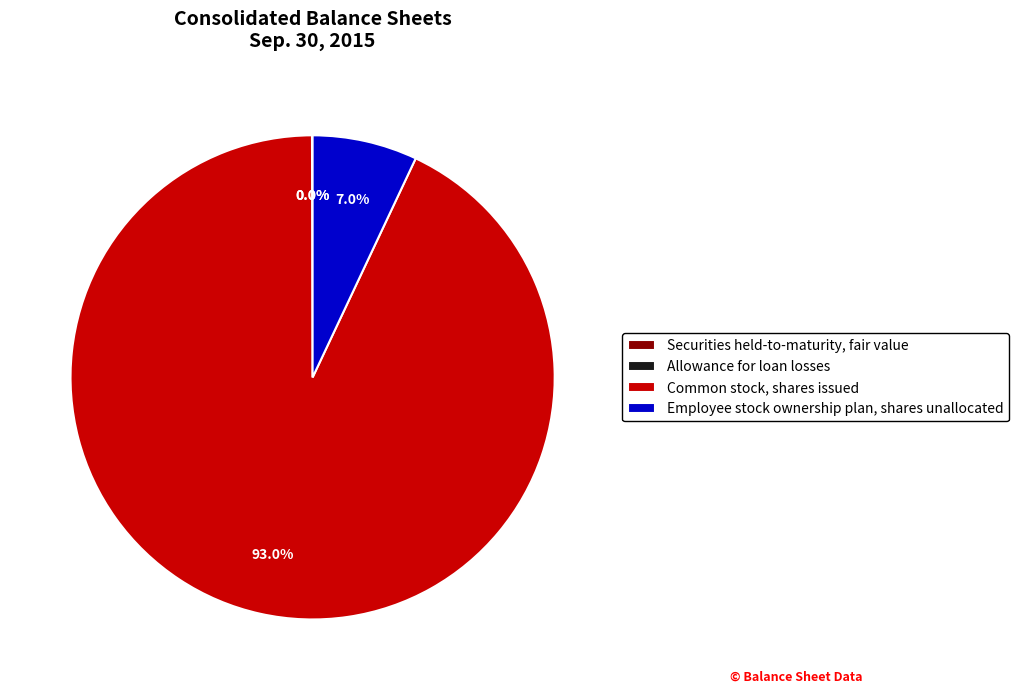

Which category accounts for the majority?

Common stock, shares issued